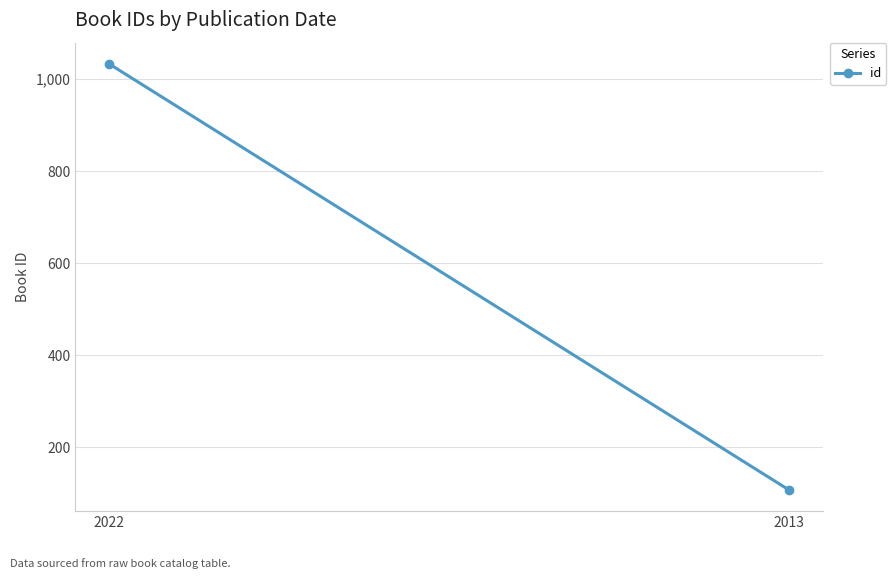

Which category has the lowest value across all series?

2013